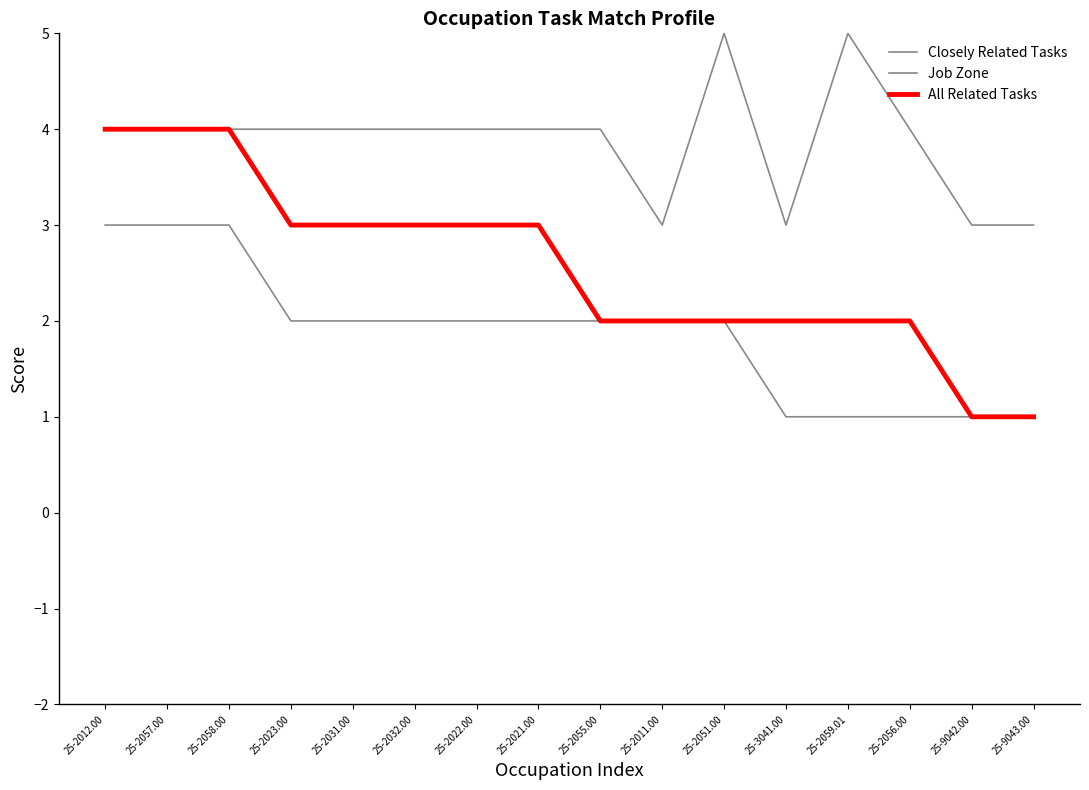

At which category does Job Zone reach its first local peak?

25-2051.00